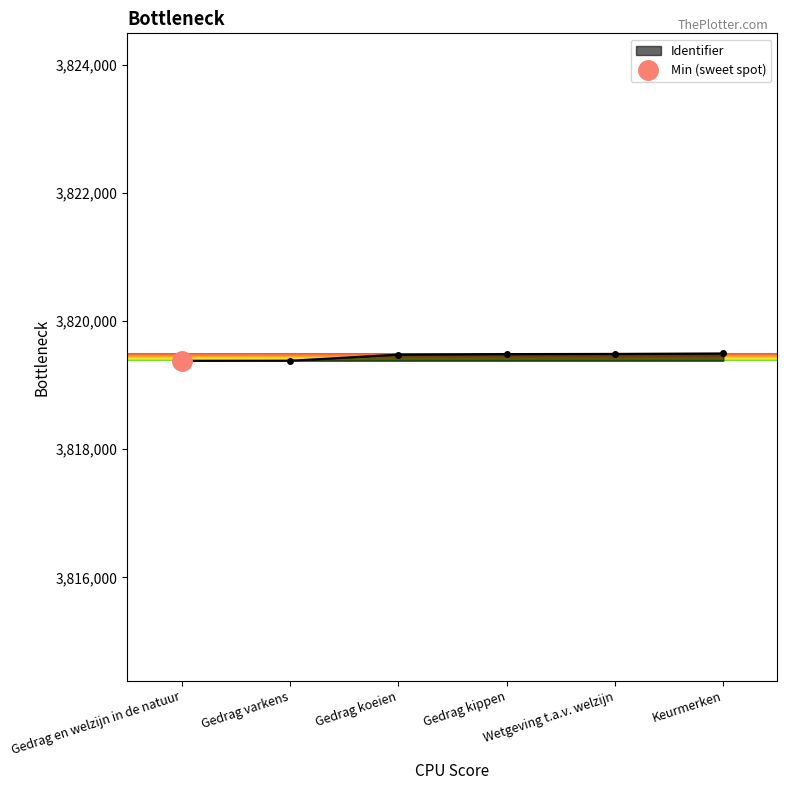

True or false: the data shows 6592125 at Gedrag en welzijn in de natuur.

False